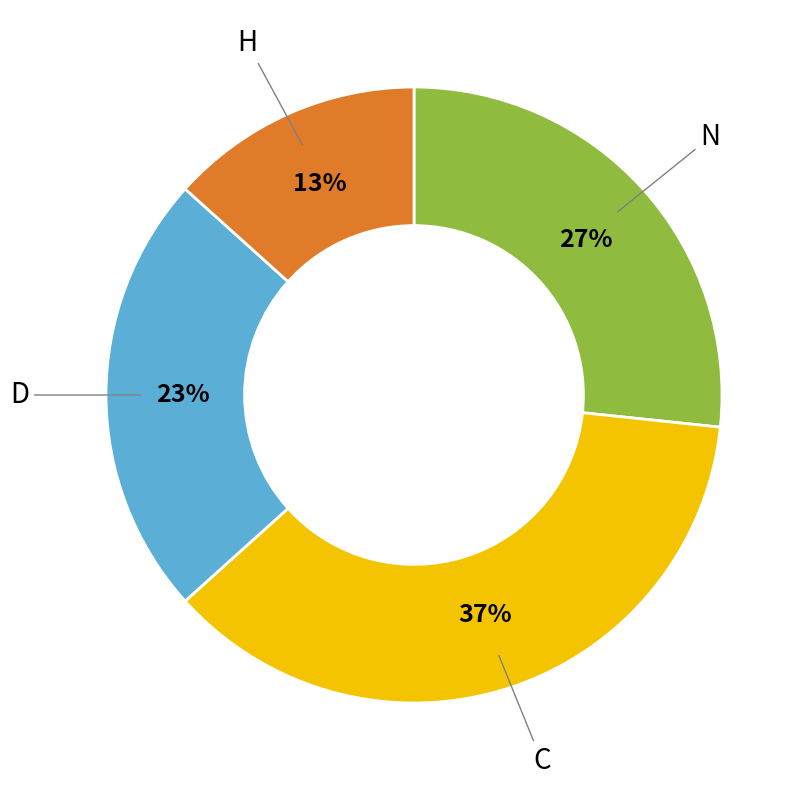

To the nearest percent, what is the average slice percentage?

25%